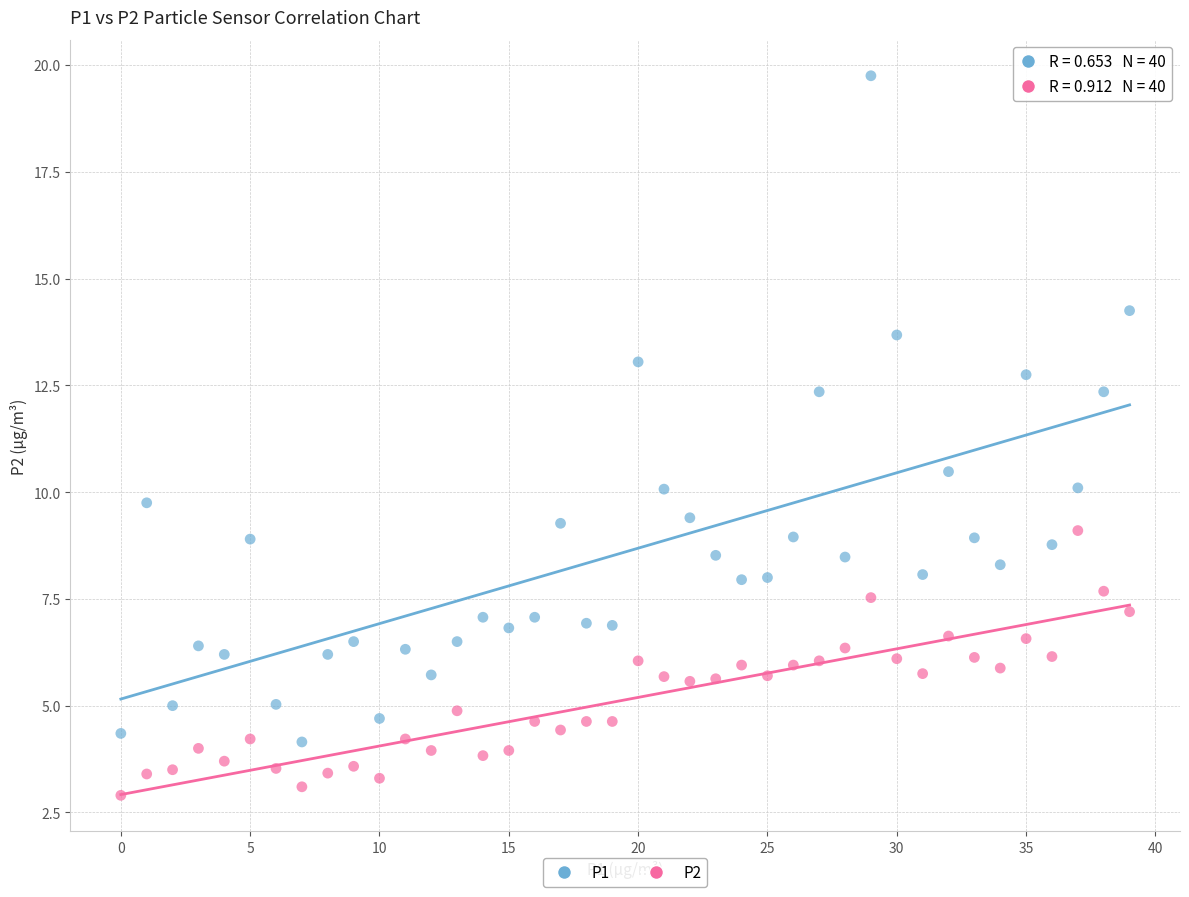

Which series has the largest Y range (max minus min)?

P1